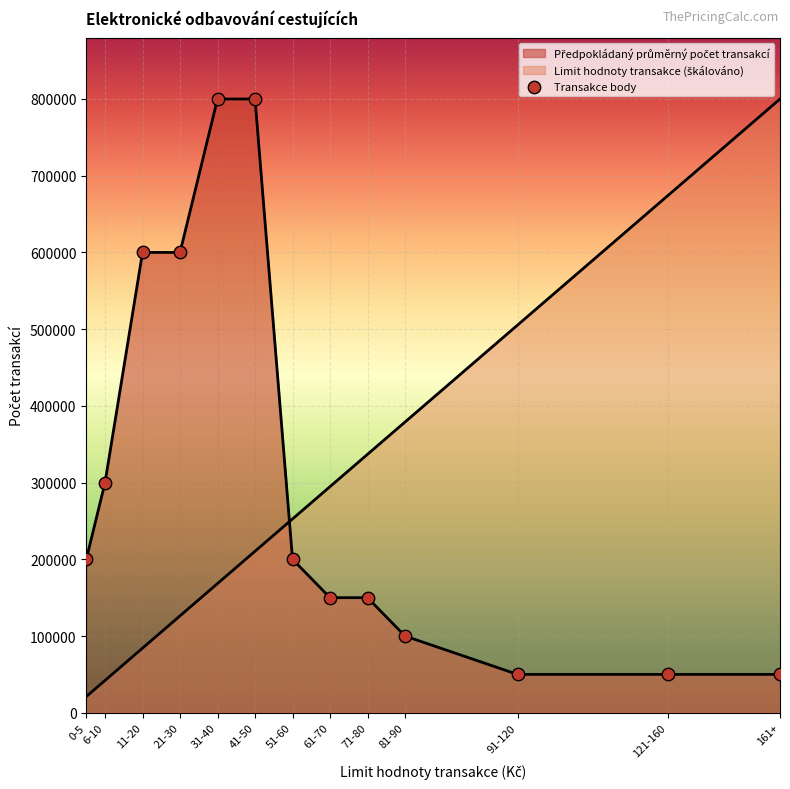

At how many categories does at least one series exceed 218442?

12